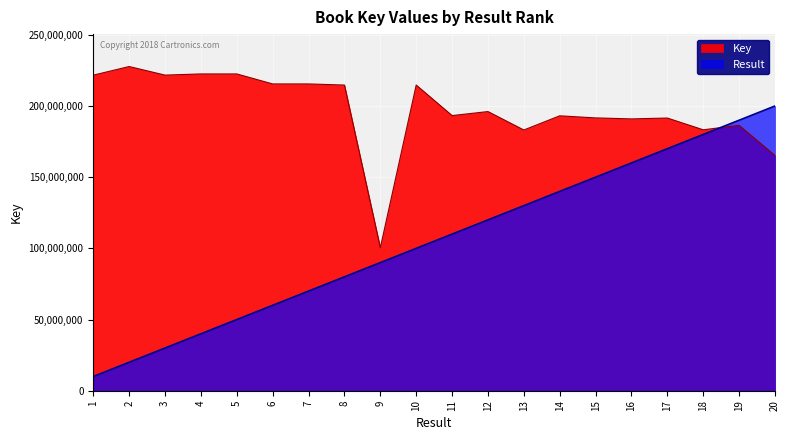

Rank the series by their average value, from highest to lowest.

Key, Result